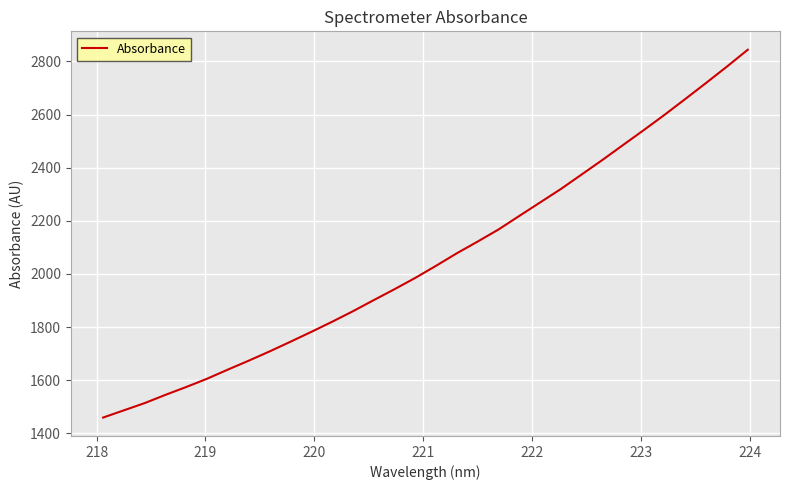

What is the minimum value shown in the chart?

1459.5